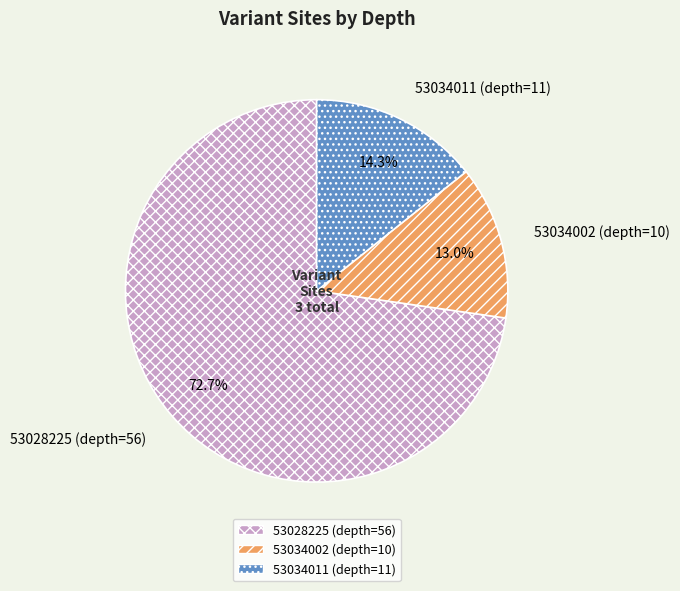

How many segments does this pie chart have?

3